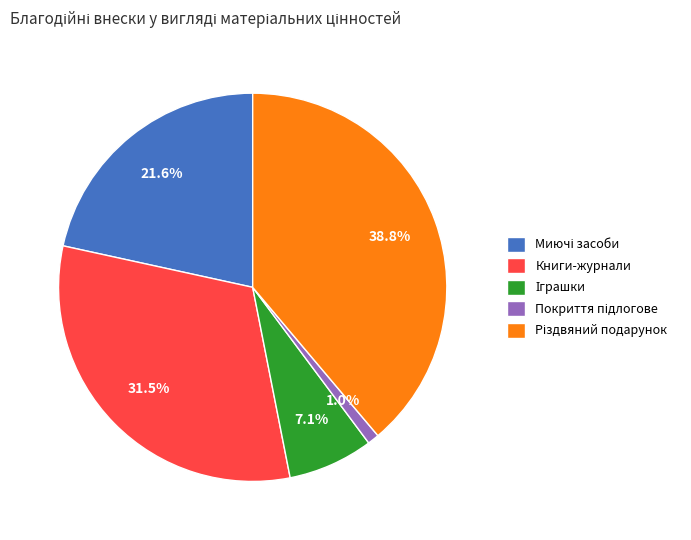

Does any single category account for the majority?

No